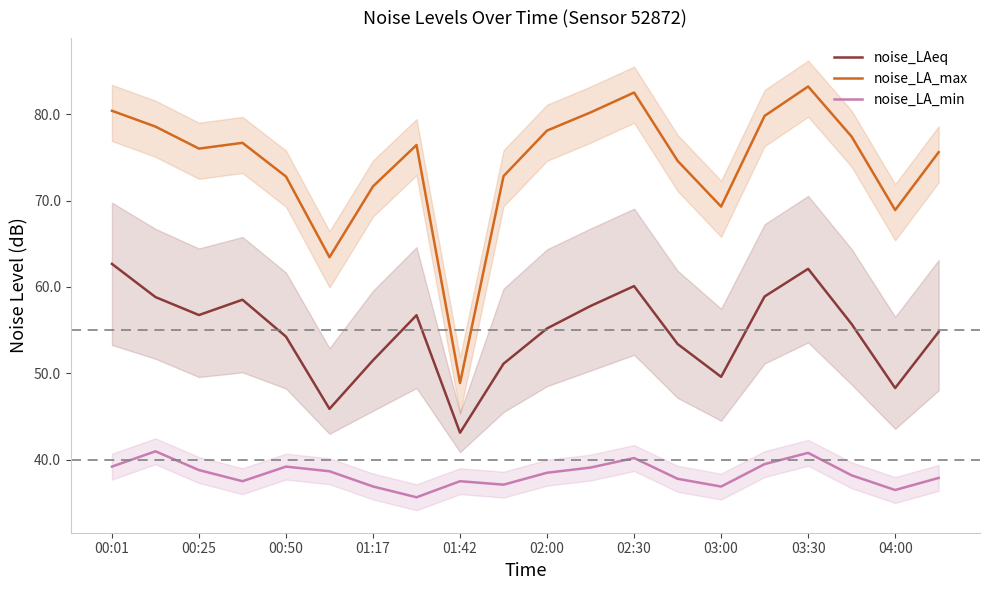

List the series in order of their overall mean, highest first.

noise_LA_max, noise_LAeq, noise_LA_min